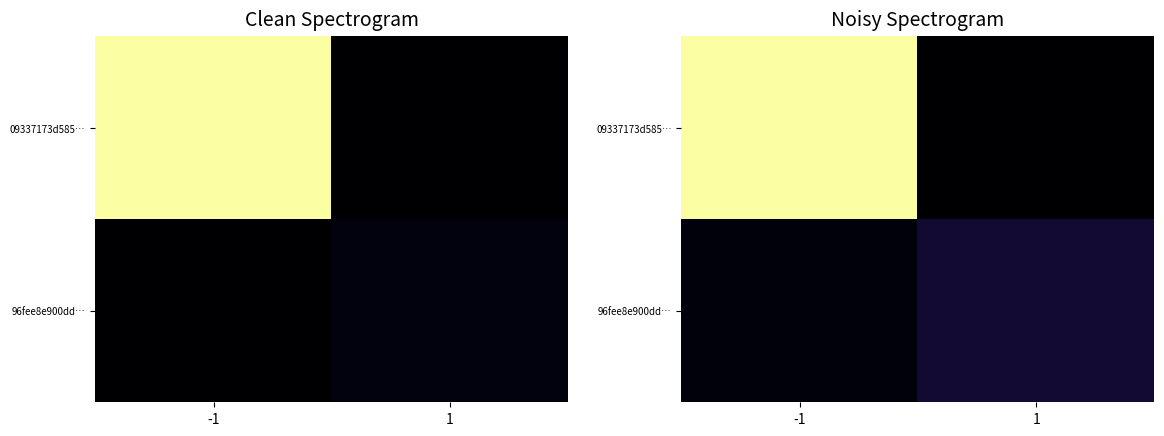

What is the sum of the 09337173d585… values at 1 and -1?

116.2